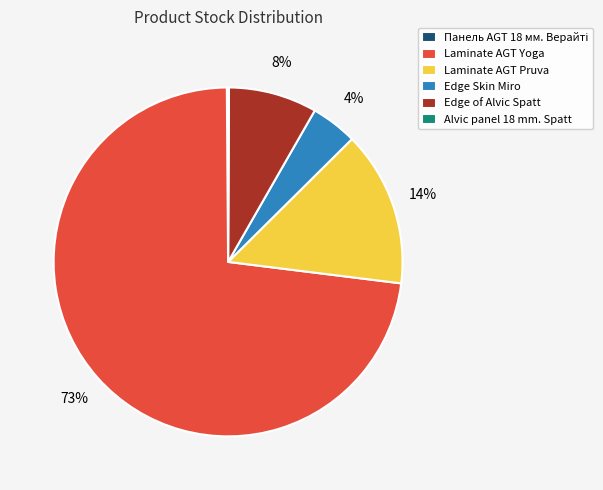

The Laminate AGT Pruva slice represents 28% of the pie. True or false?

False